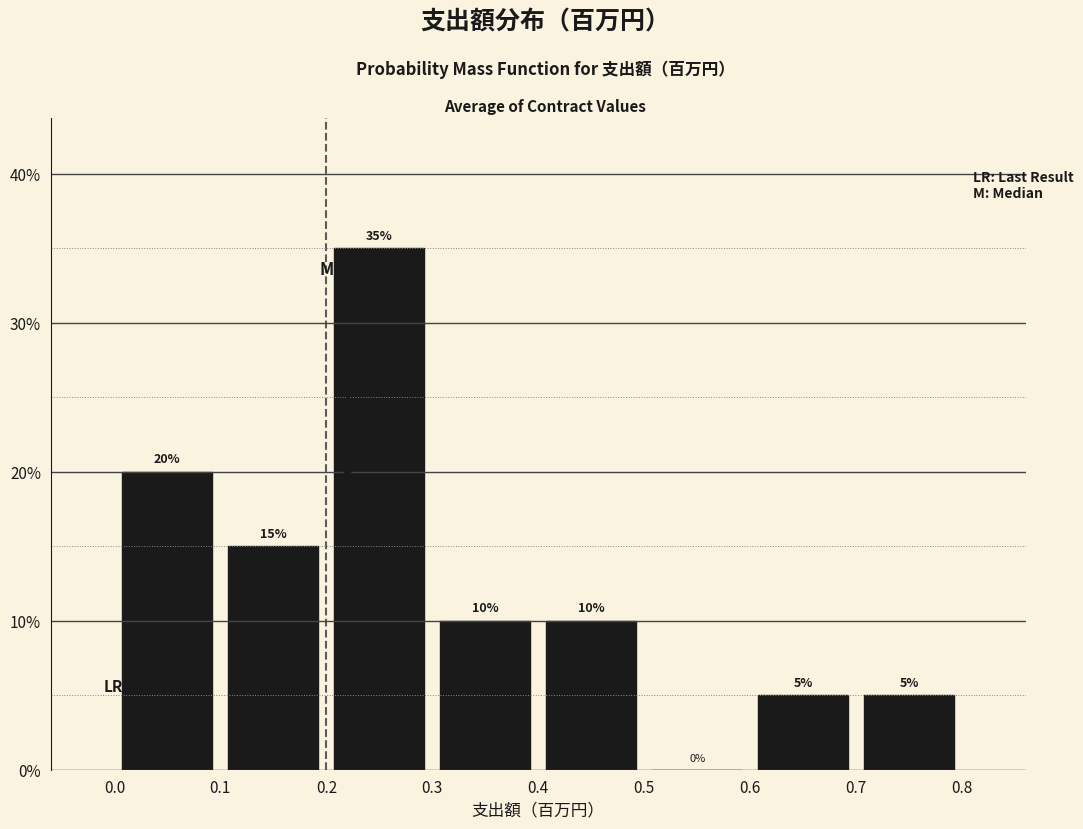

Which range on the x-axis has the tallest bar?

0.2 to 0.3